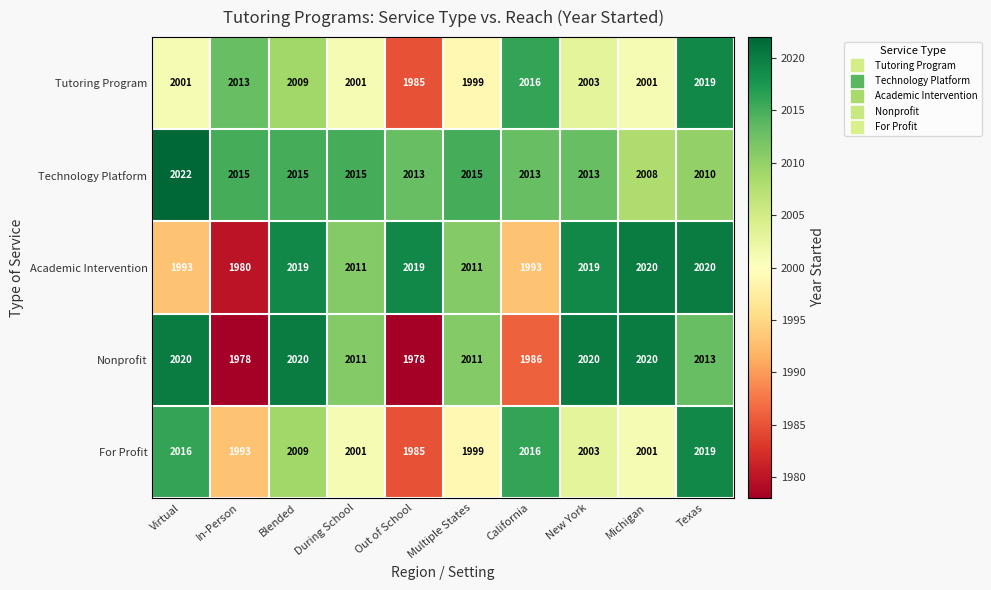

Which series changed the most between In-Person and New York?

Nonprofit